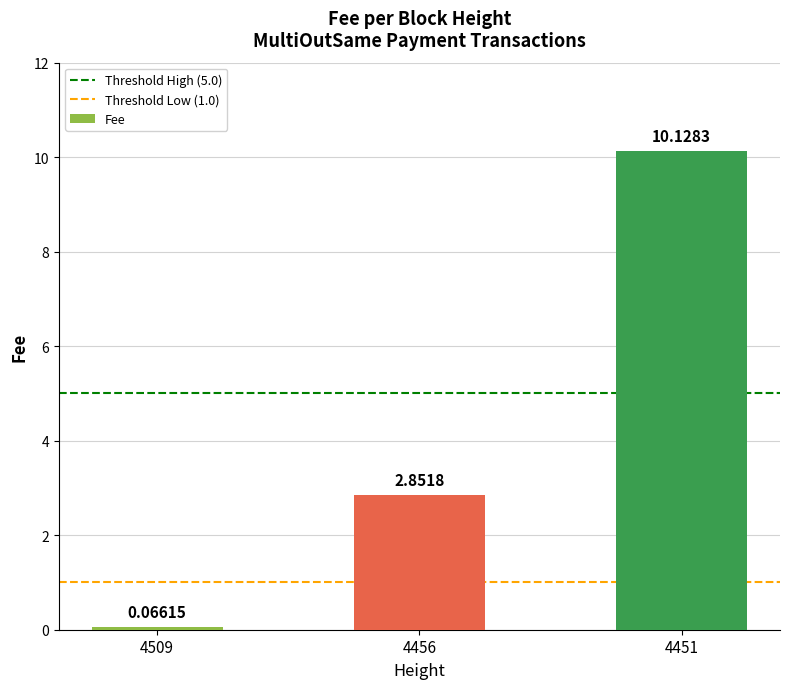

What is the average value?

4.3